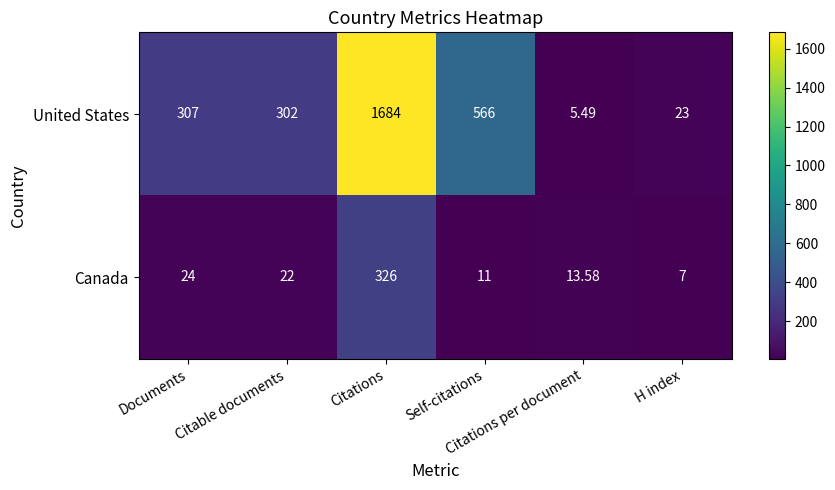

Which series has the widest spread of values?

United States